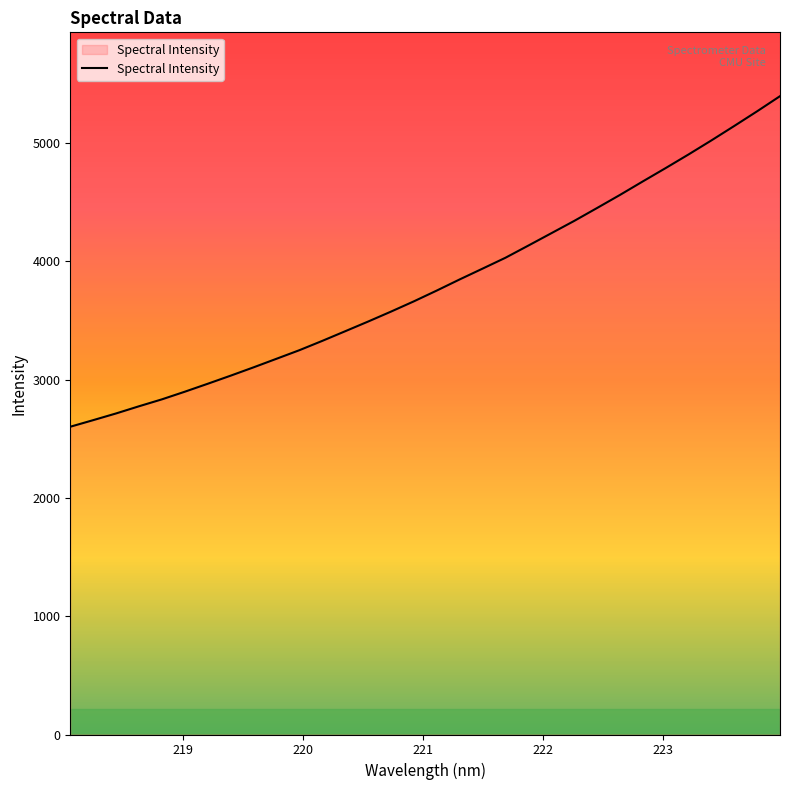

What is the smallest value displayed?

2601.2